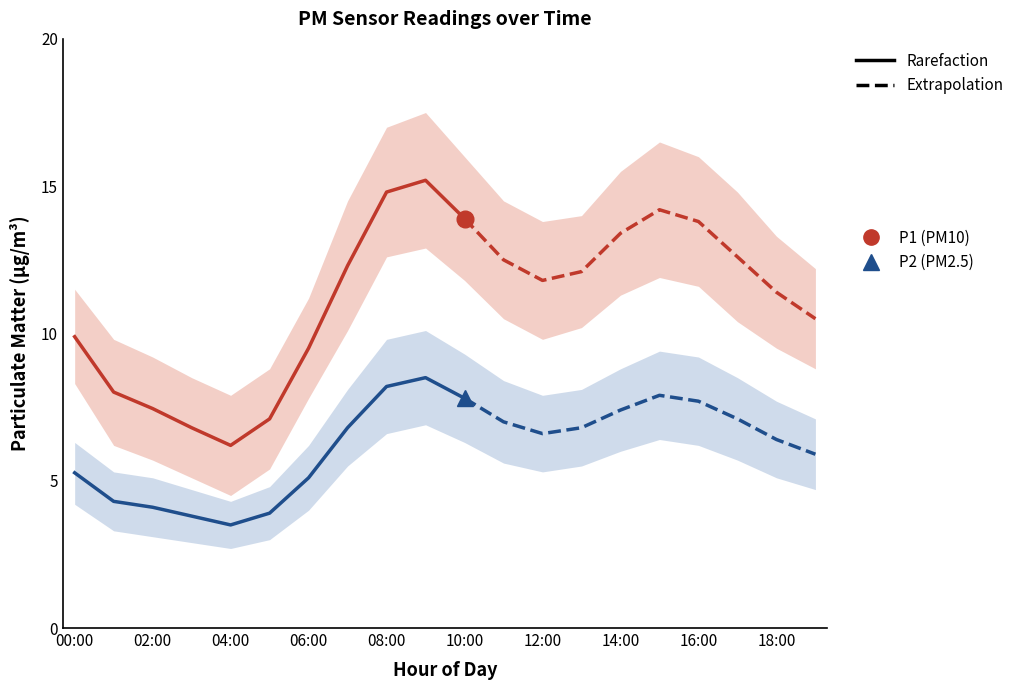

Which has a higher value, 15:00 or 03:00?

15:00